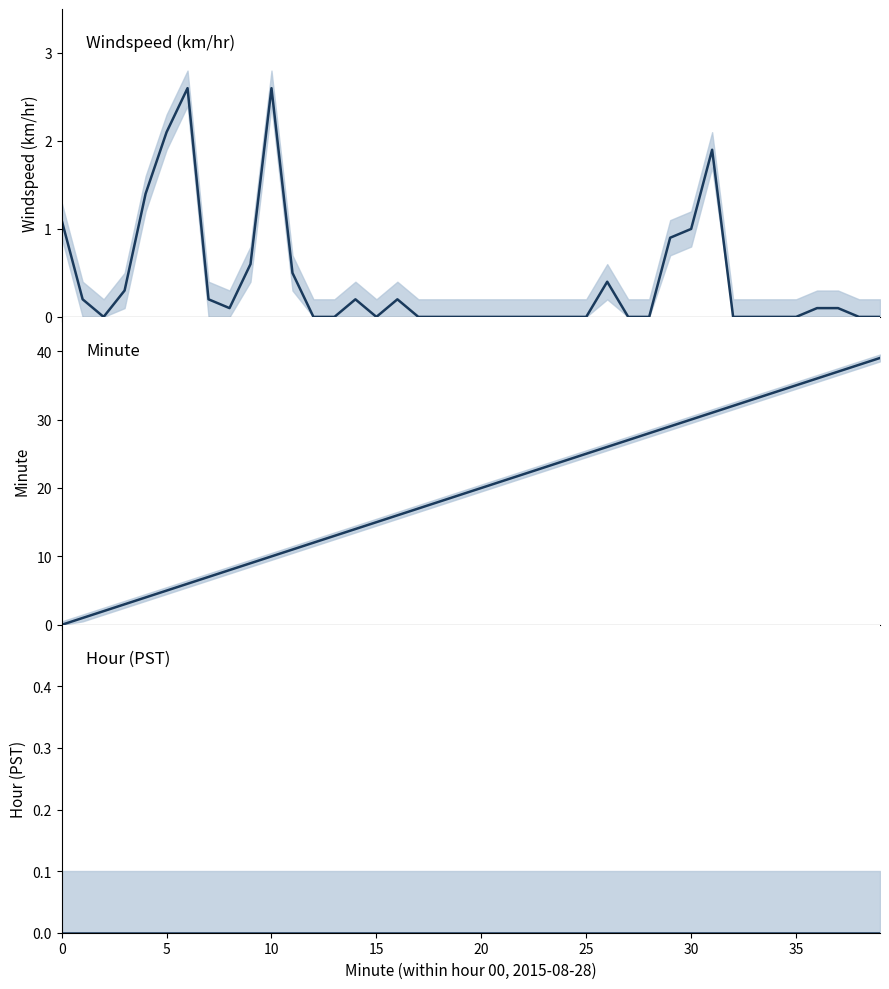

Count the number of data series in this chart.

3